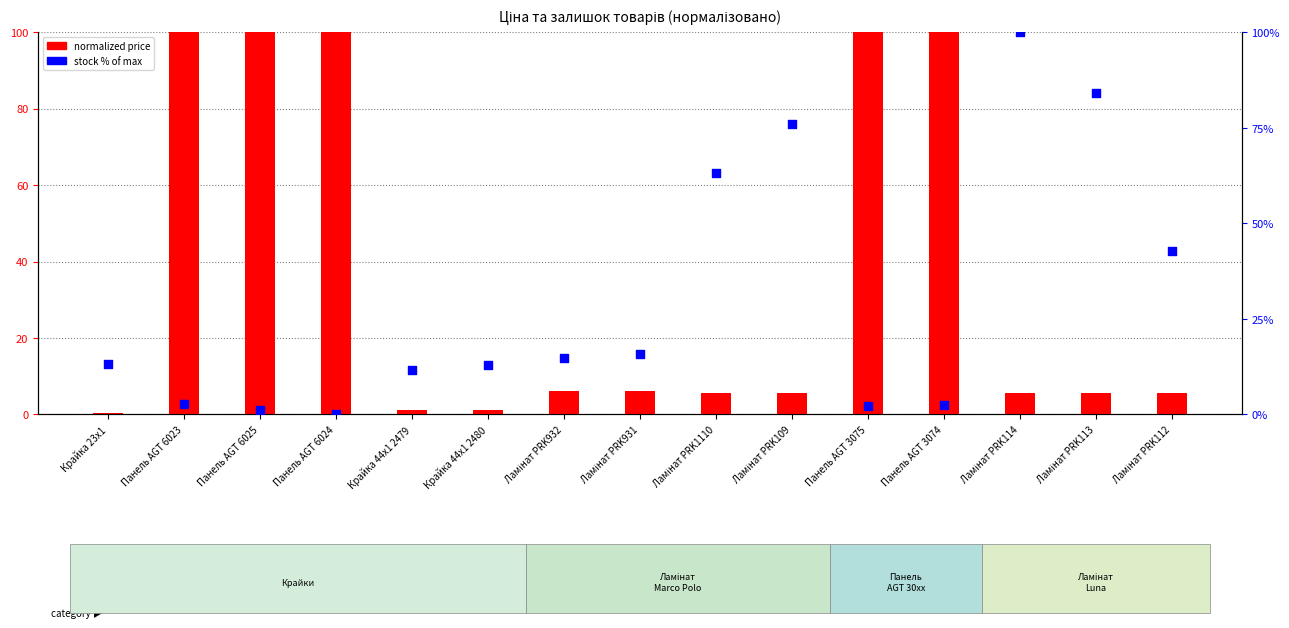

What are all the series names shown in the legend?

normalized price, stock % of max